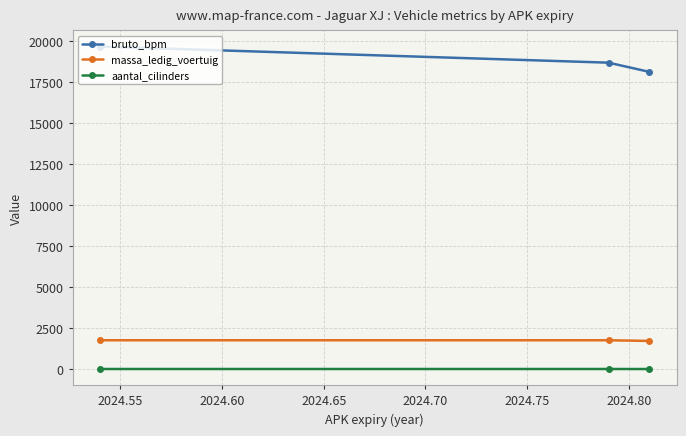

Rank the series by their maximum value, from highest to lowest.

bruto_bpm, massa_ledig_voertuig, aantal_cilinders